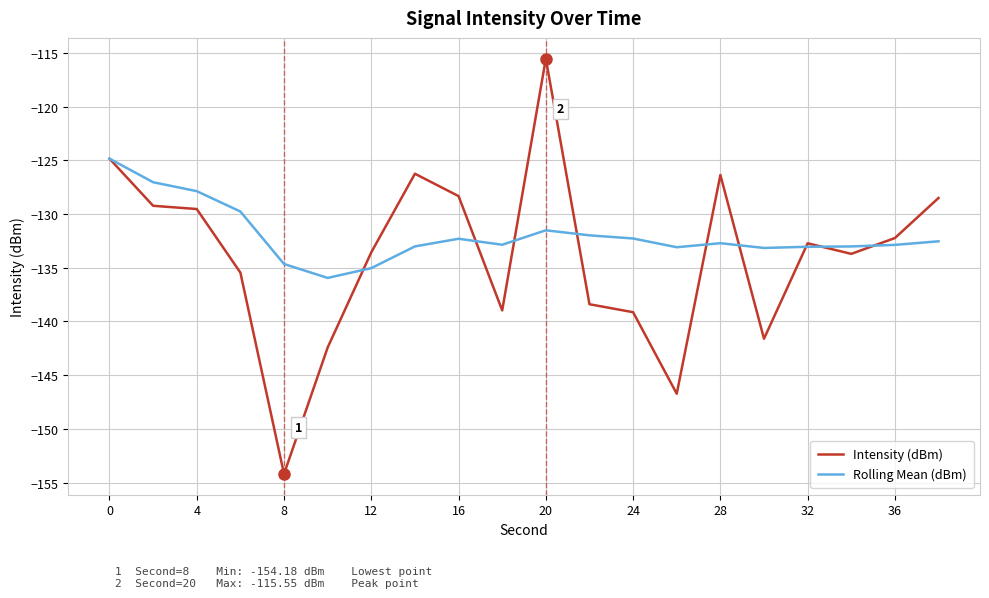

Rank the series by their maximum value, from lowest to highest.

Rolling Mean (dBm), Intensity (dBm)